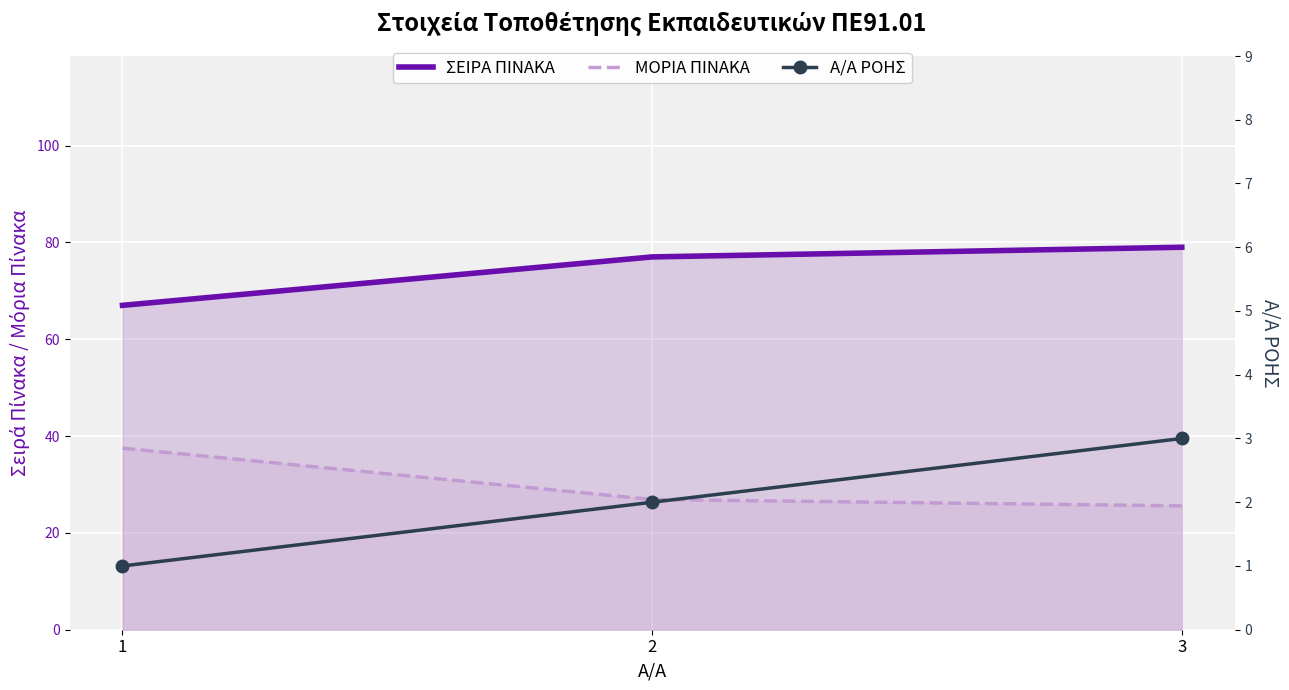

What is the difference between the maximum and minimum values in the ΜΟΡΙΑ ΠΙΝΑΚΑ series?

11.9